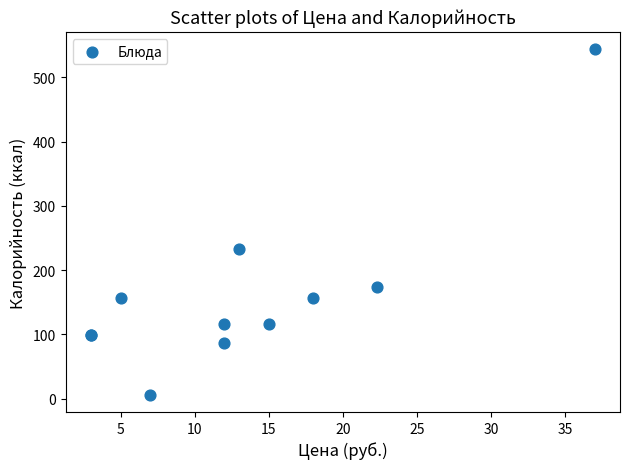

What Y value in the scatter plot is closest to 275?

233.0